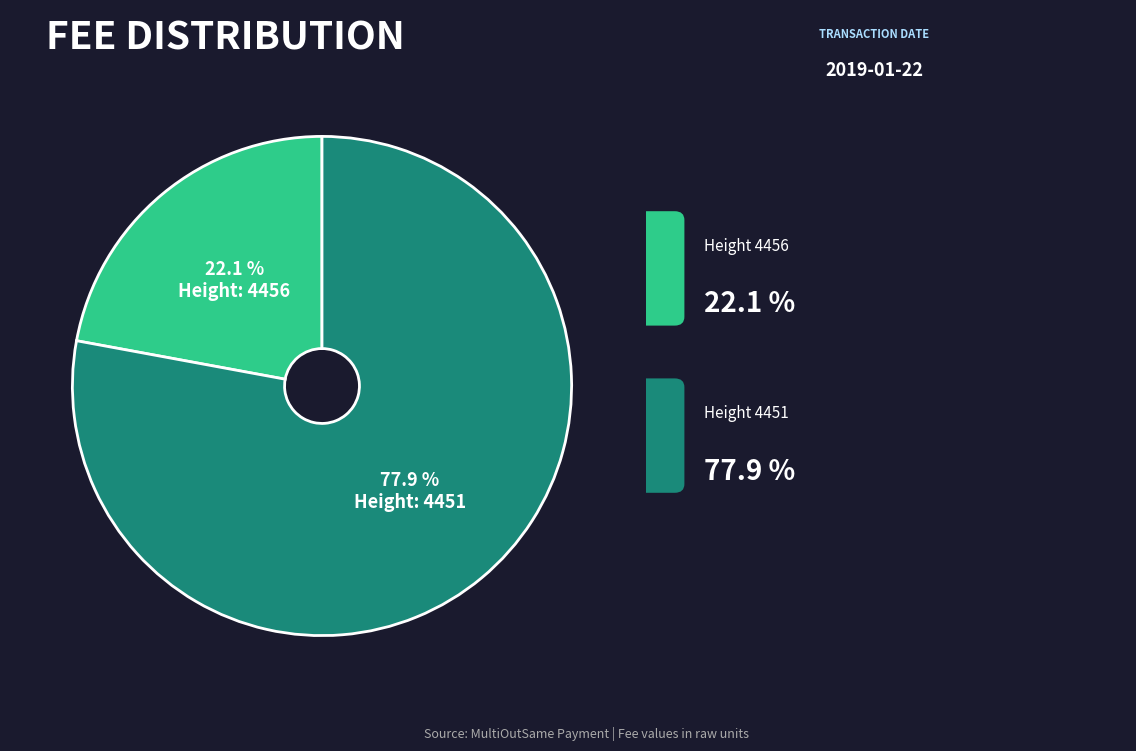

Count the number of slices in the pie.

2